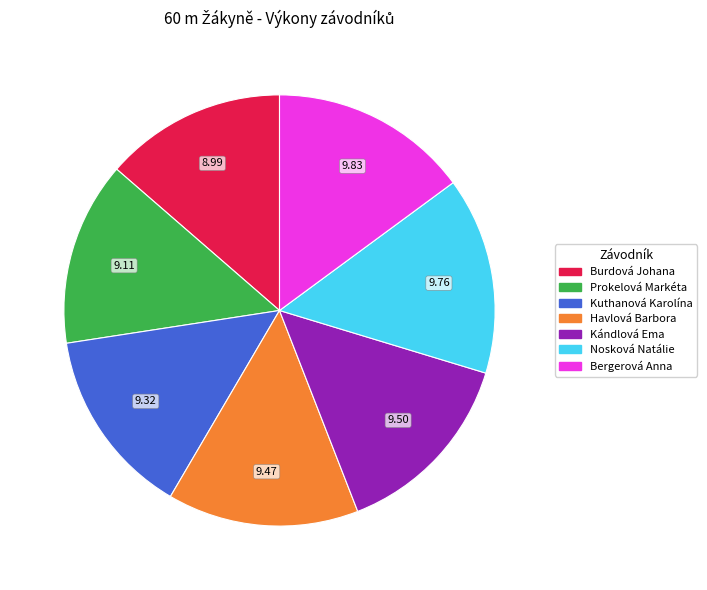

Is it true that Havlová Barbora is 14% of the pie?

True